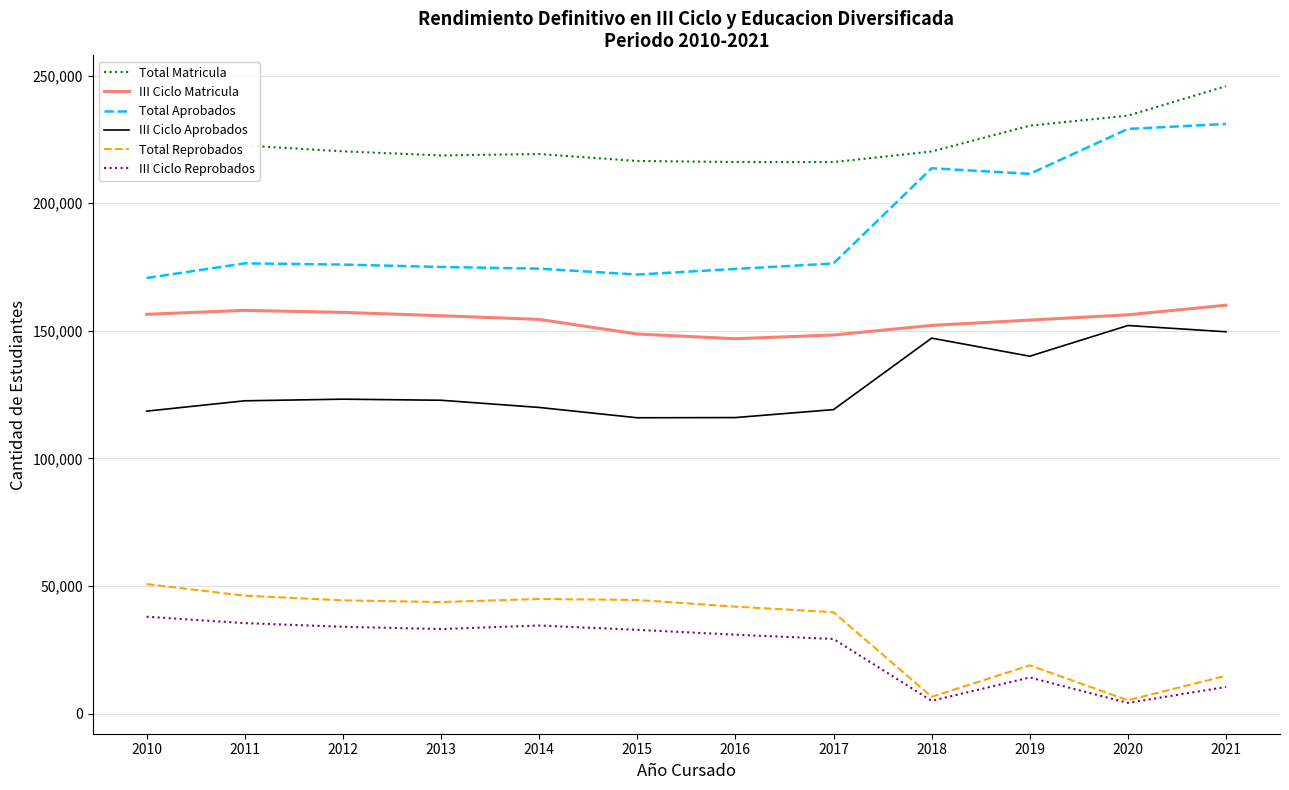

What is the total value across all series at 2021?

811852